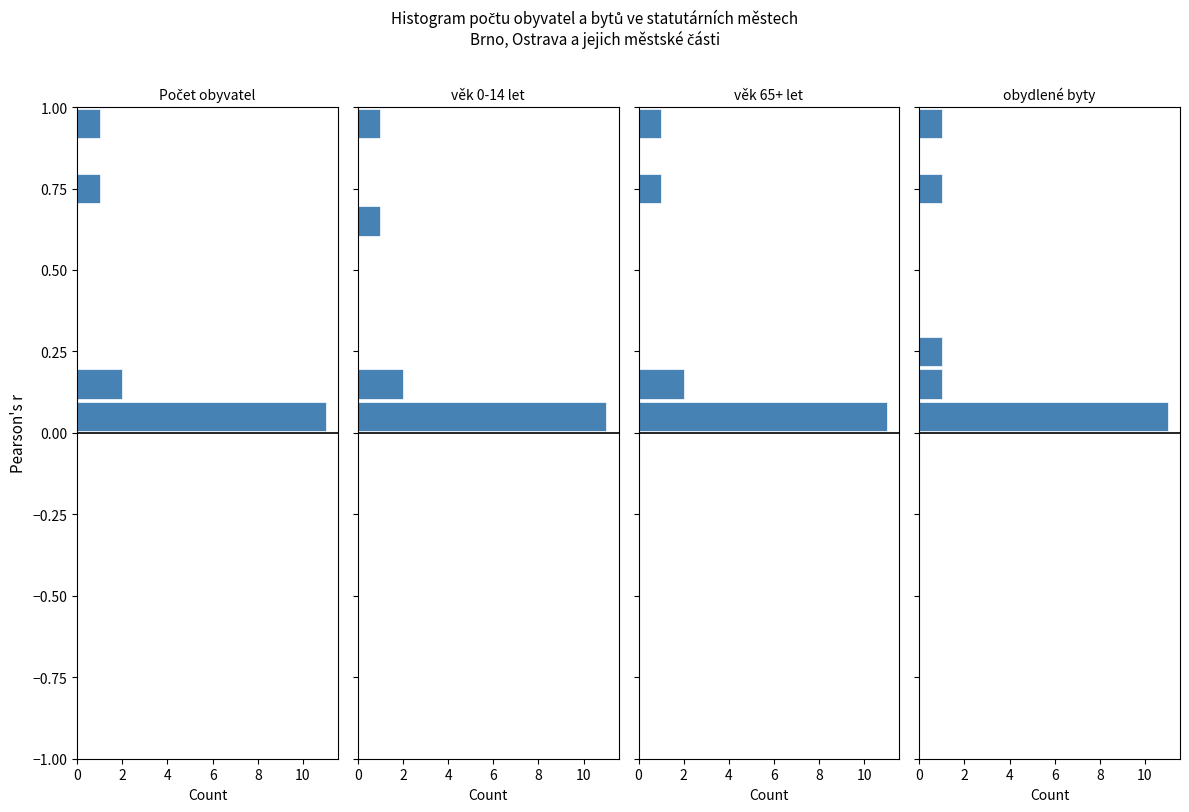

What are all the series names shown in the legend?

Počet obyvatel, ve věku 0-14 let, ve věku 65+, obydlené byty